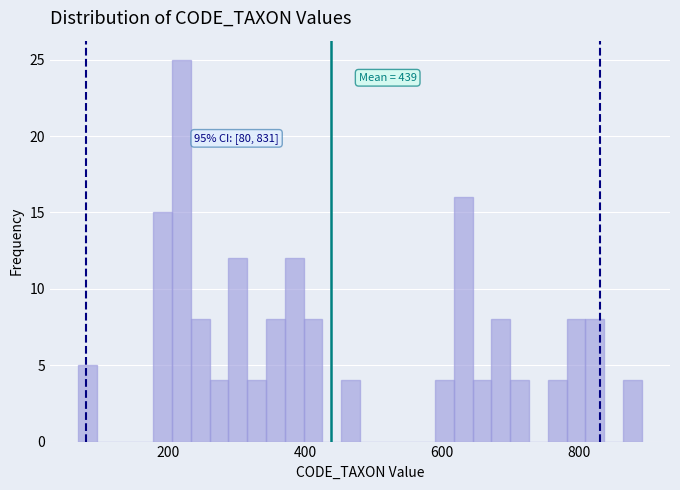

Around what value on the x-axis is the tallest bar? Give the approximate position of its centre, as read against the axis.

220